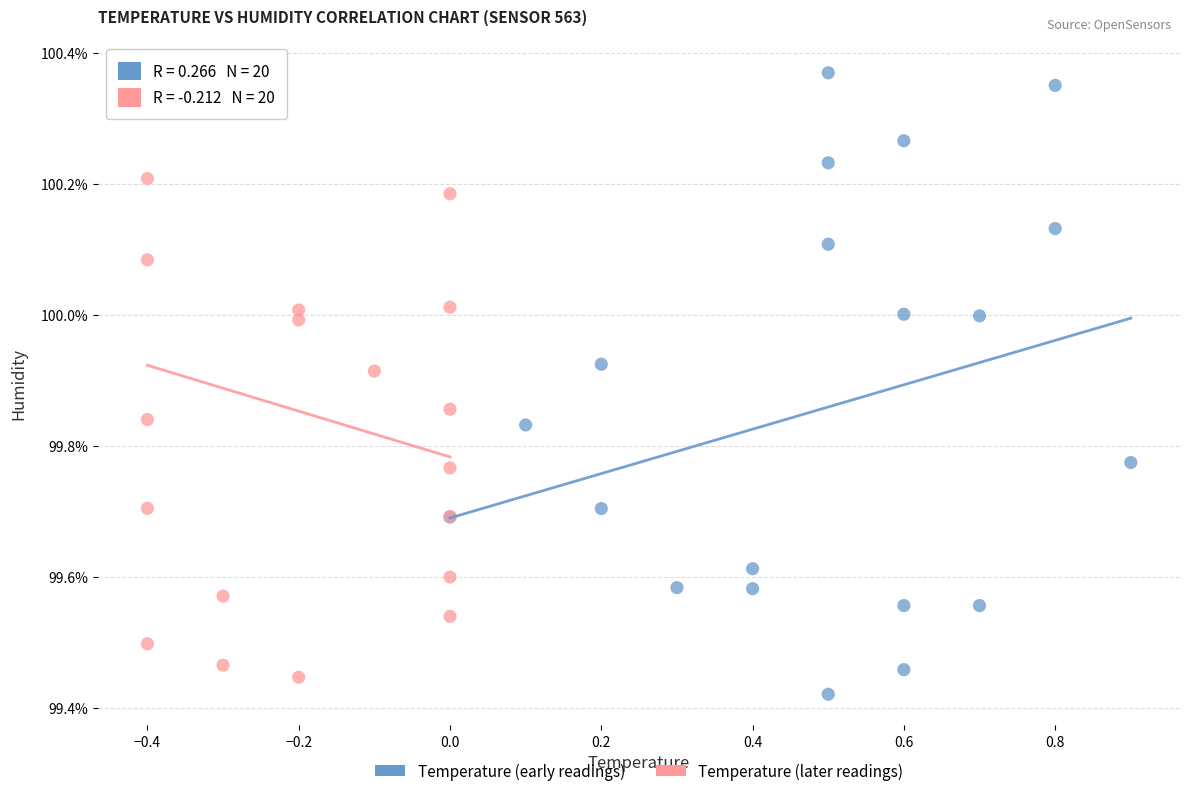

What are all the series names shown in the legend?

Temperature (early readings), Temperature (later readings)